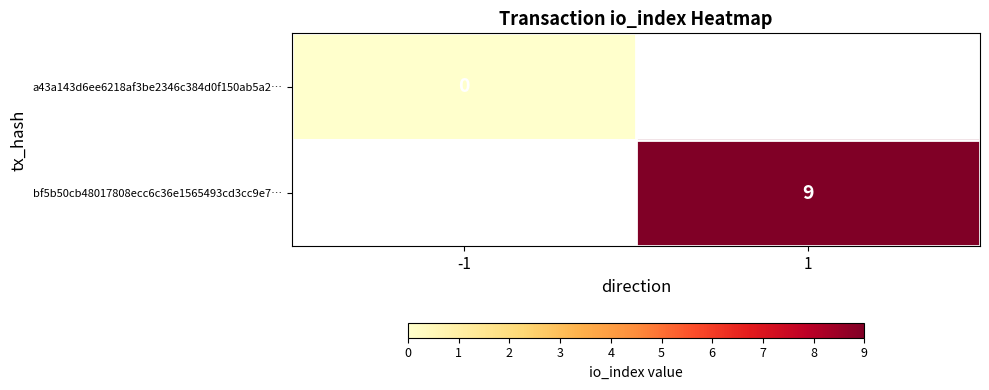

The bf5b50cb48017808ecc6c36e1565493cd3cc9e7… series shows 9 at 1. True or false?

True